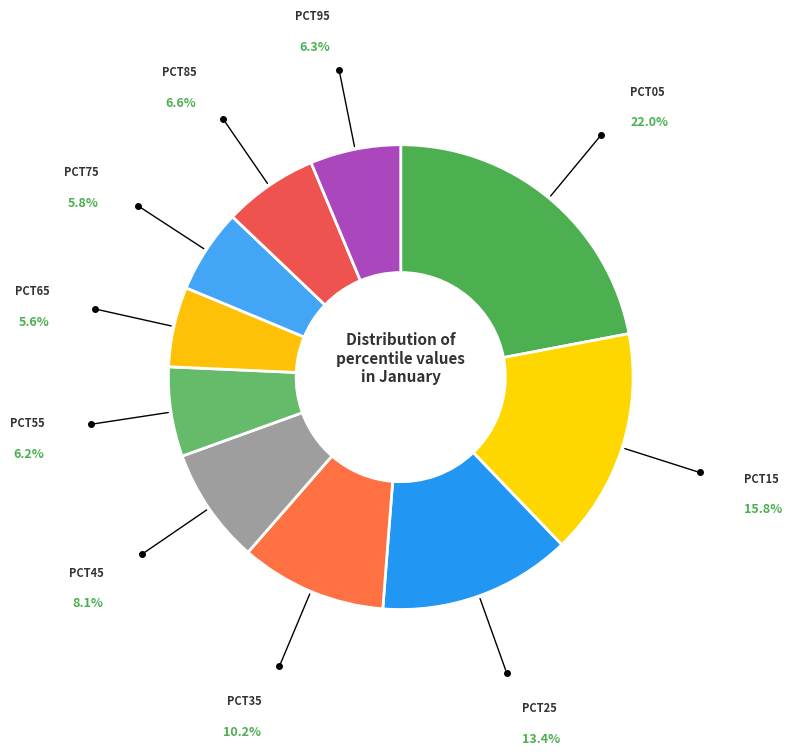

Rank the categories by value from highest to lowest.

pct05, pct15, pct25, pct35, pct45, pct85, pct95, pct55, pct75, pct65